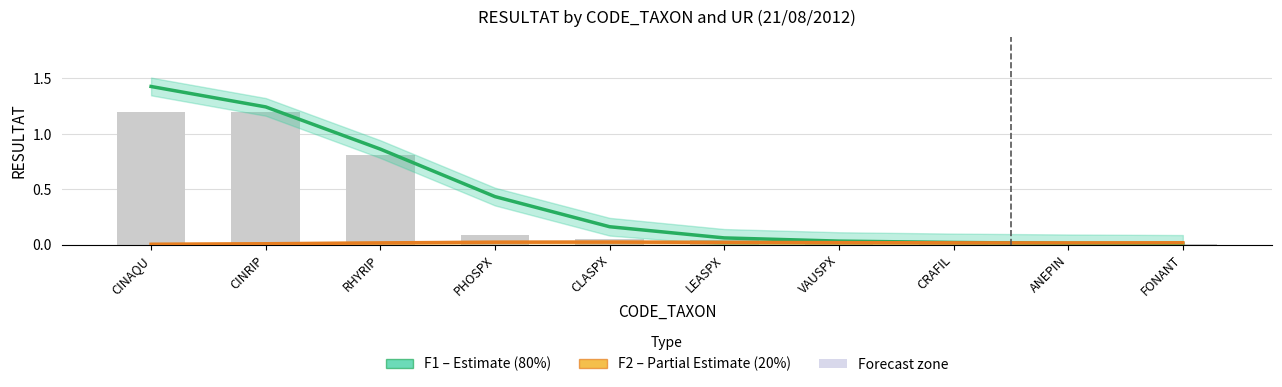

Where is F2 (20%) nearest to the value 0?

CINAQU